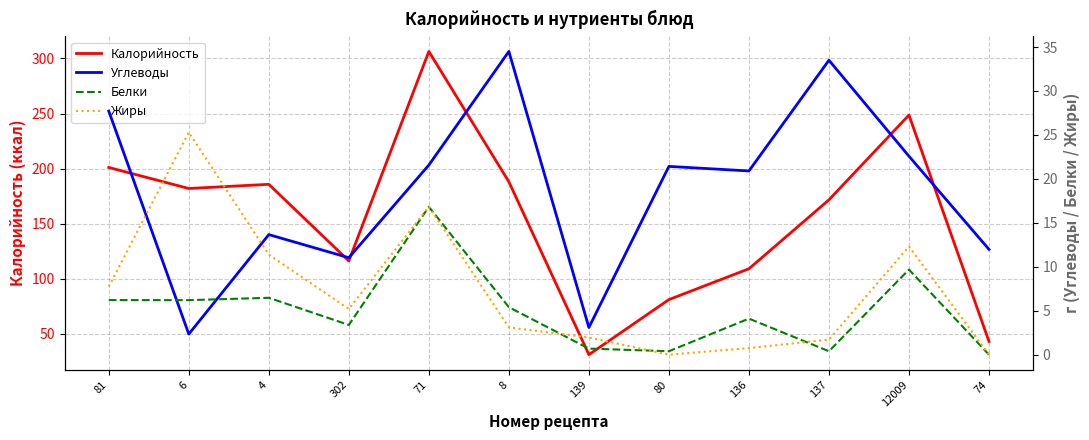

How many data points in Жиры are above 5?

6